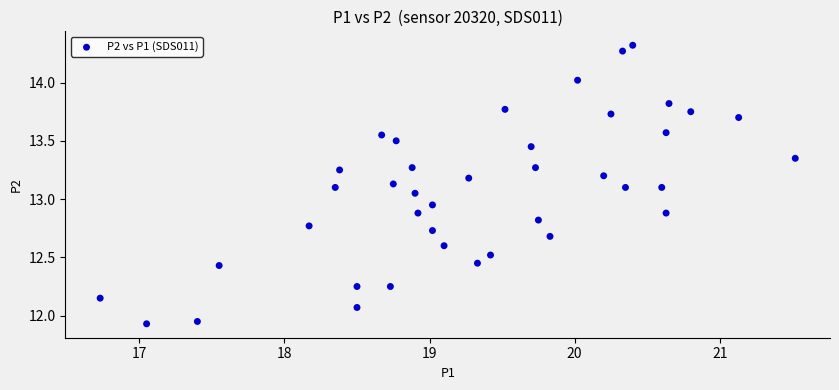

What is the range of Y values (max minus min)?

2.4